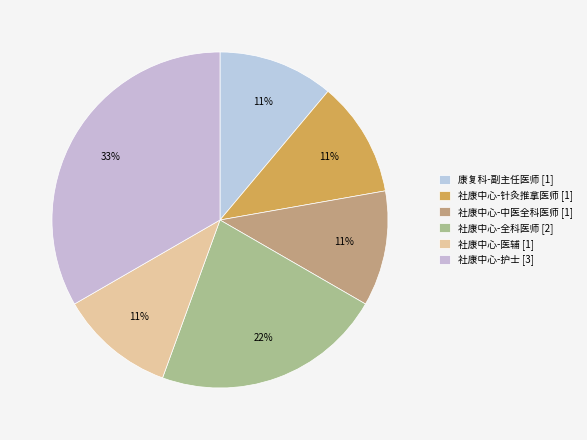

What percentage is the 社康中心-针灸推拿医师 [1] slice, to the nearest percent?

11%